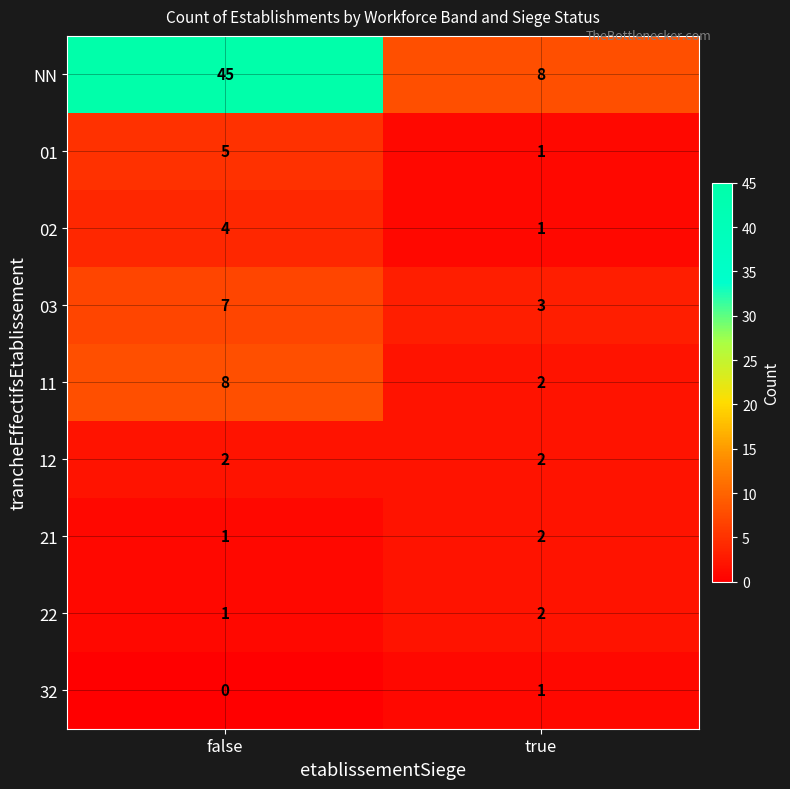

At which category is the sum across all series the highest?

false